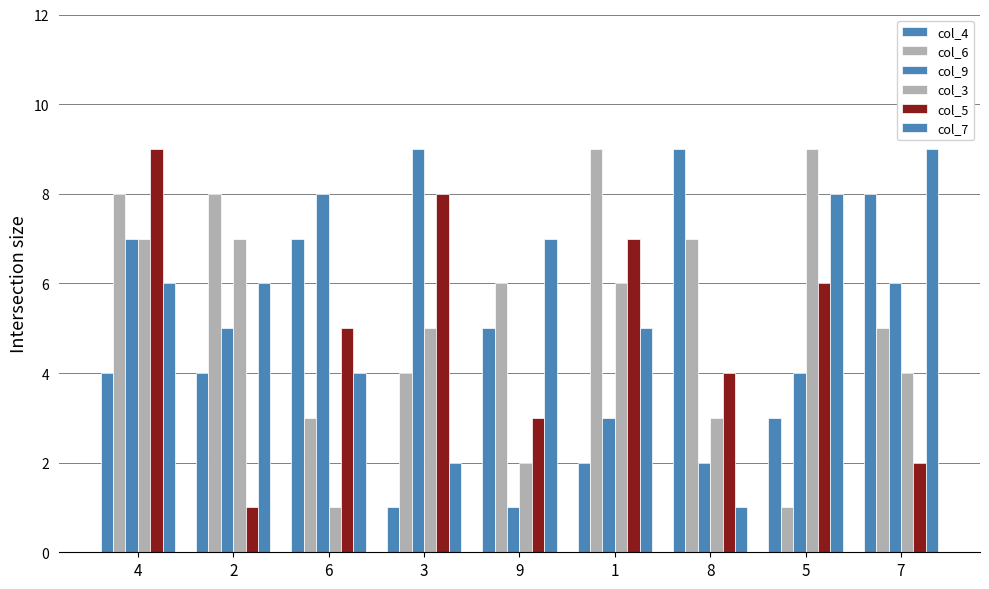

True or false: col_4 has a value of 8 at 7.

True